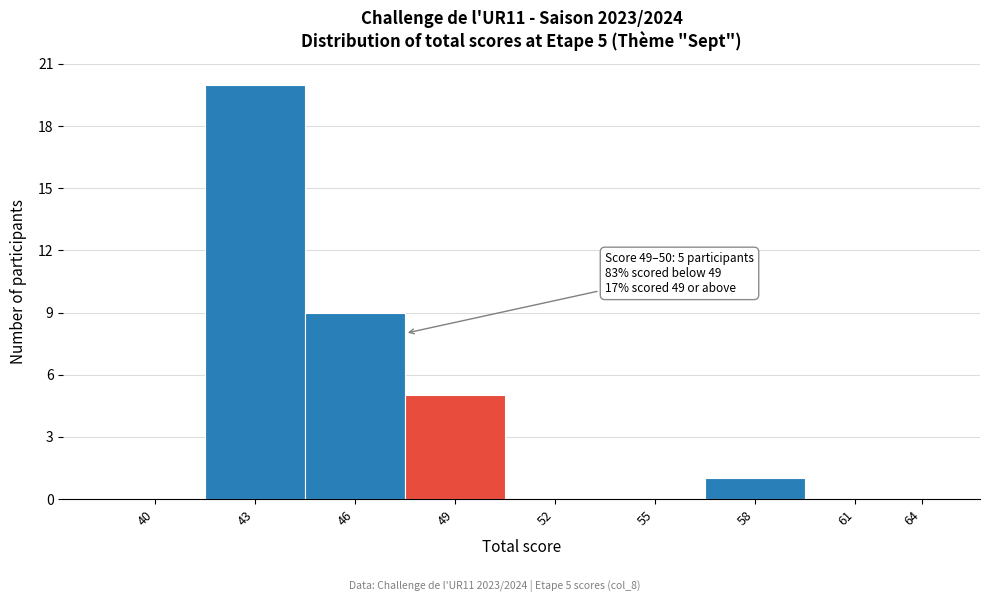

Reading left to right, transcribe all the data shown in this chart.

40=0	43=20	46=9	49=5	52=0	55=0	58=1	61=0	64=0